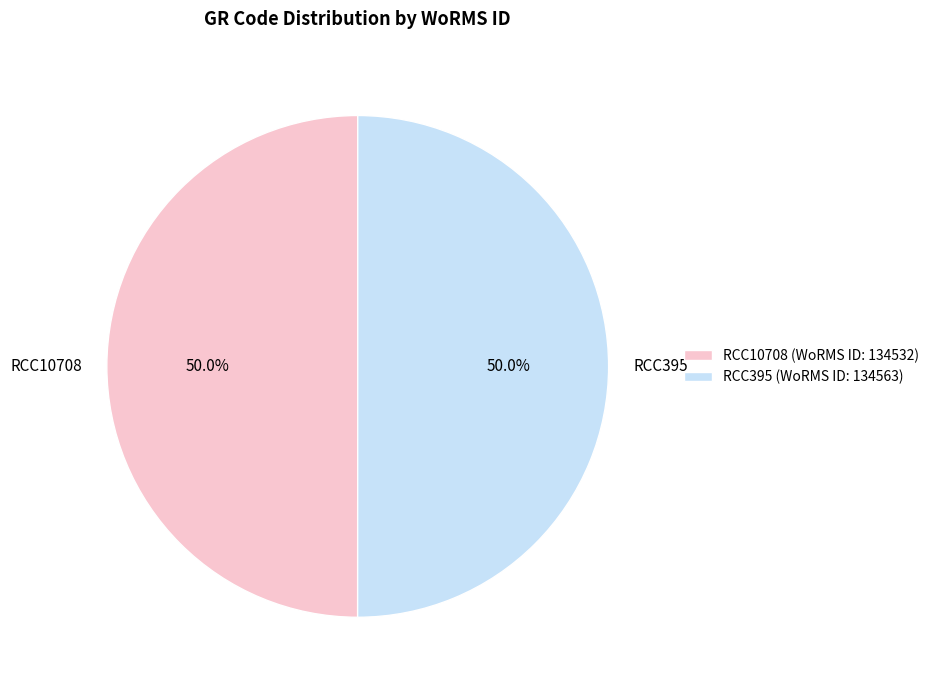

What is the ratio of the value at RCC10708 to the value at RCC395?

1.0